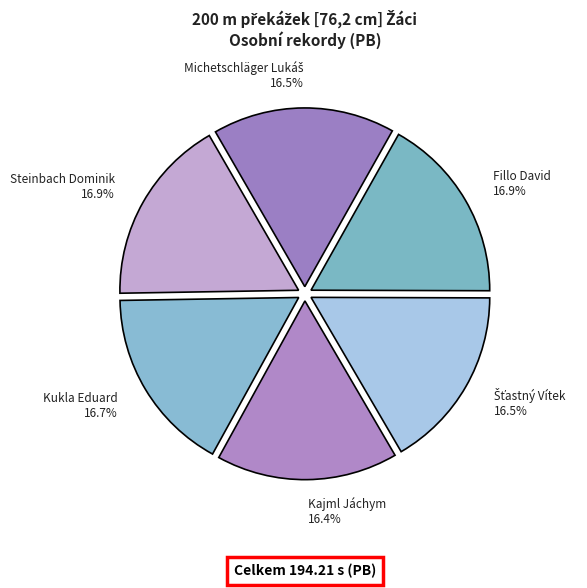

Combined, do Fillo David and Steinbach Dominik account for over 50%?

No